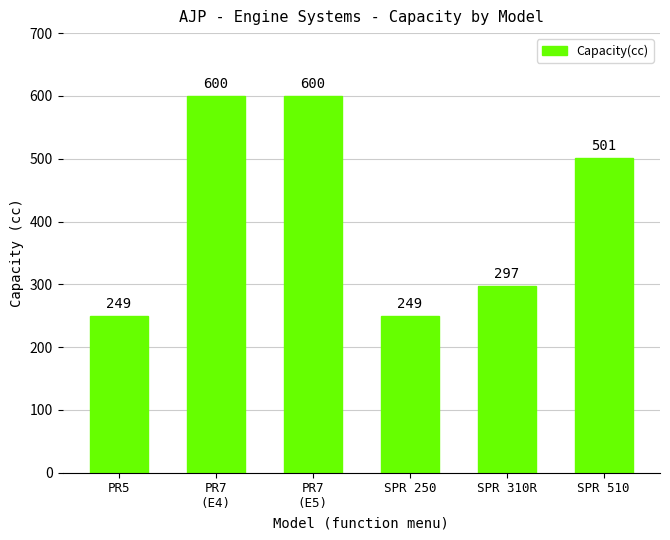

Are the bars horizontal?

No